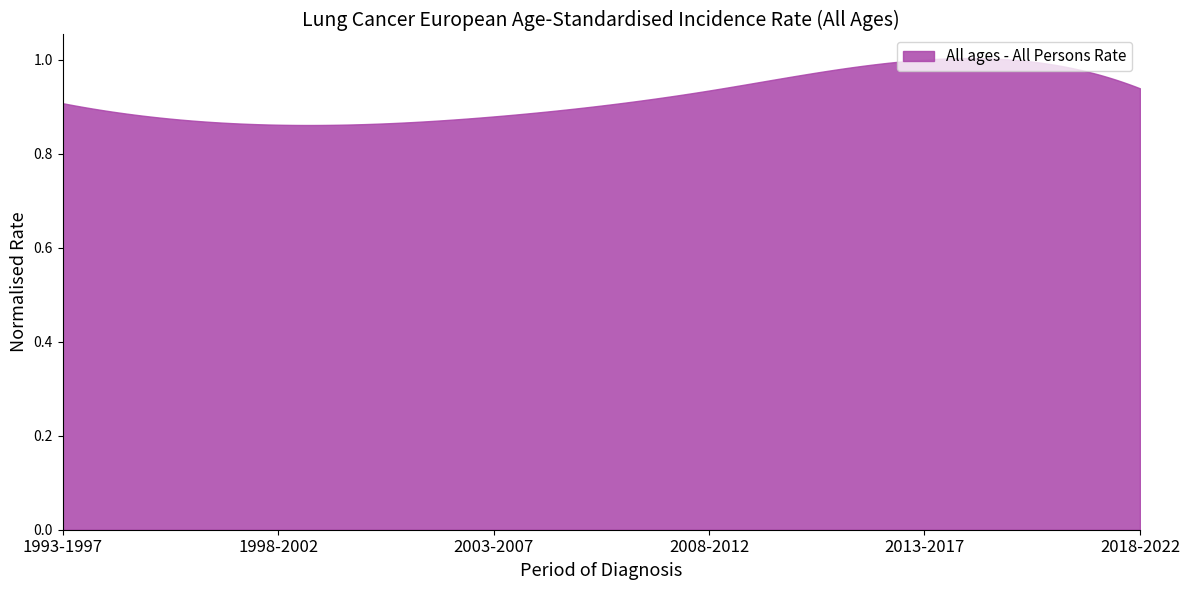

True or false: All ages - All Persons Rate and All ages - Males Rate intersect in this chart.

False